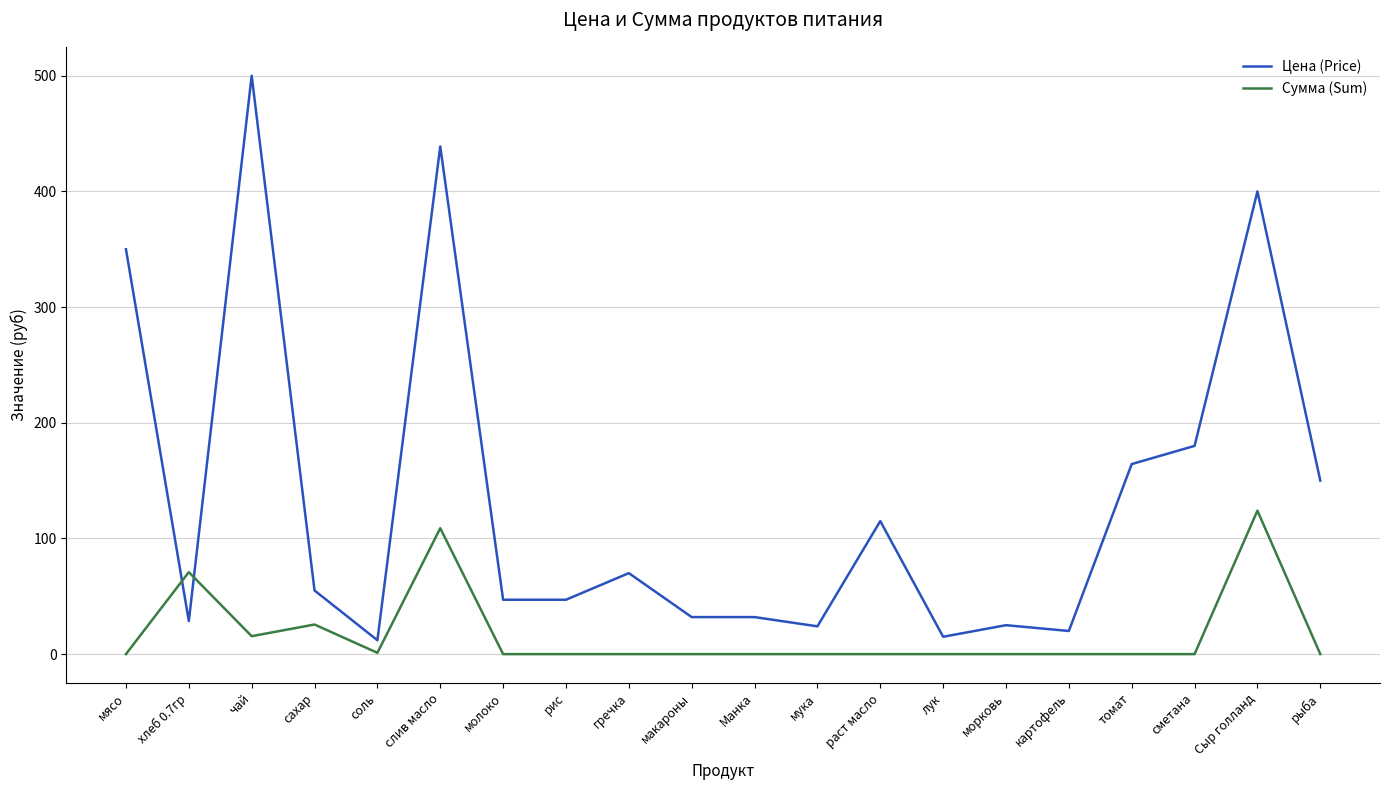

Where is the first local maximum for Сумма (Sum)?

хлеб 0.7гр